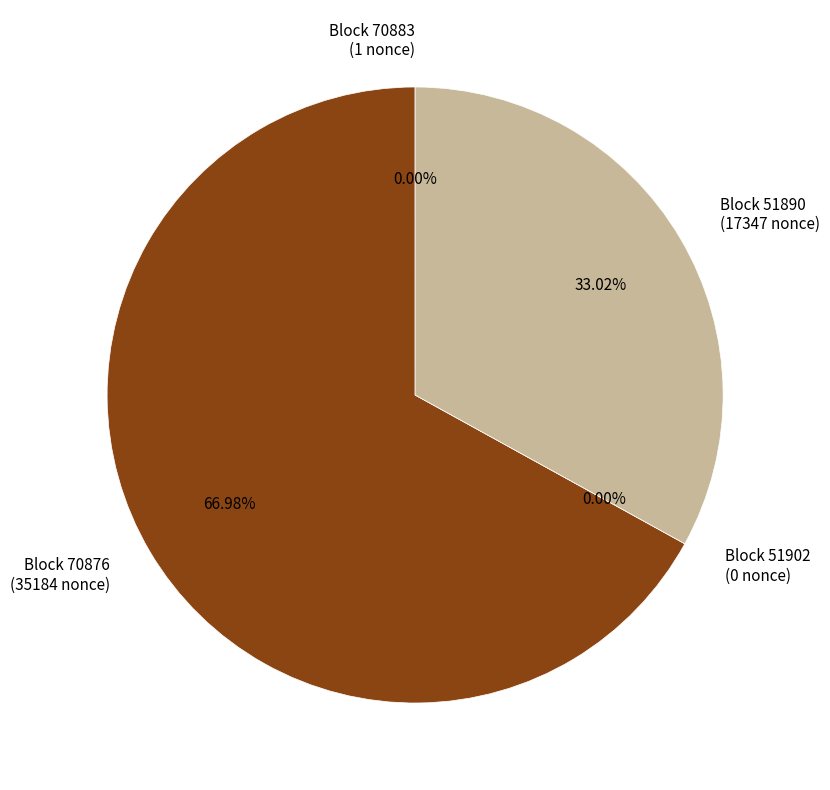

Do 70883 and 51902 together represent more than half of the pie?

No